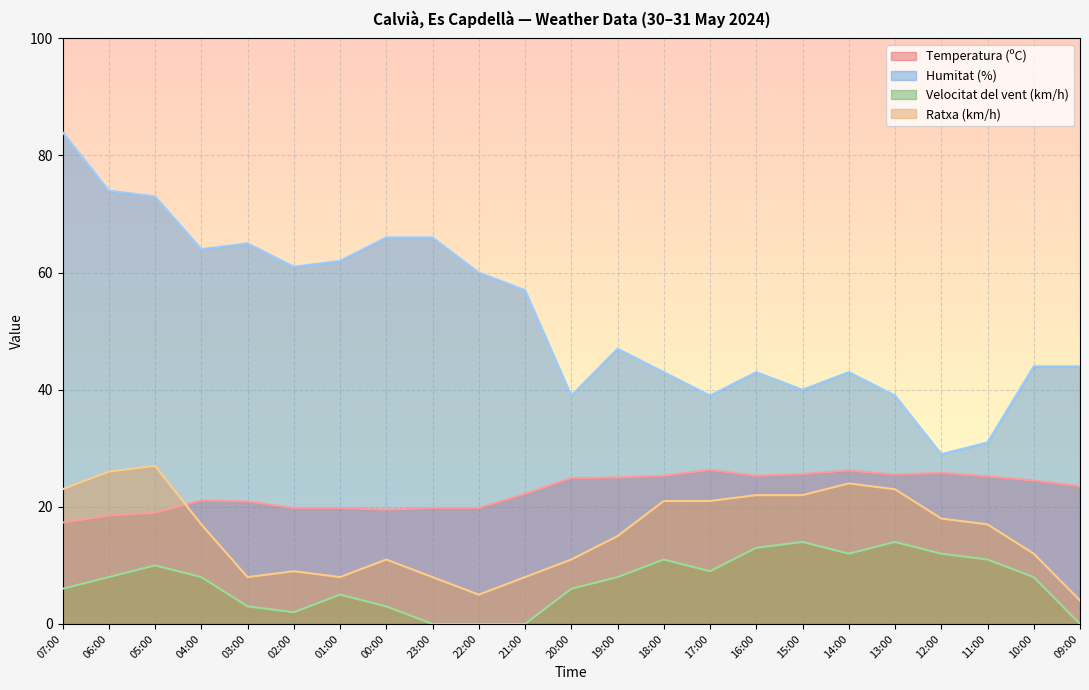

What position from the right is 02:00?

18